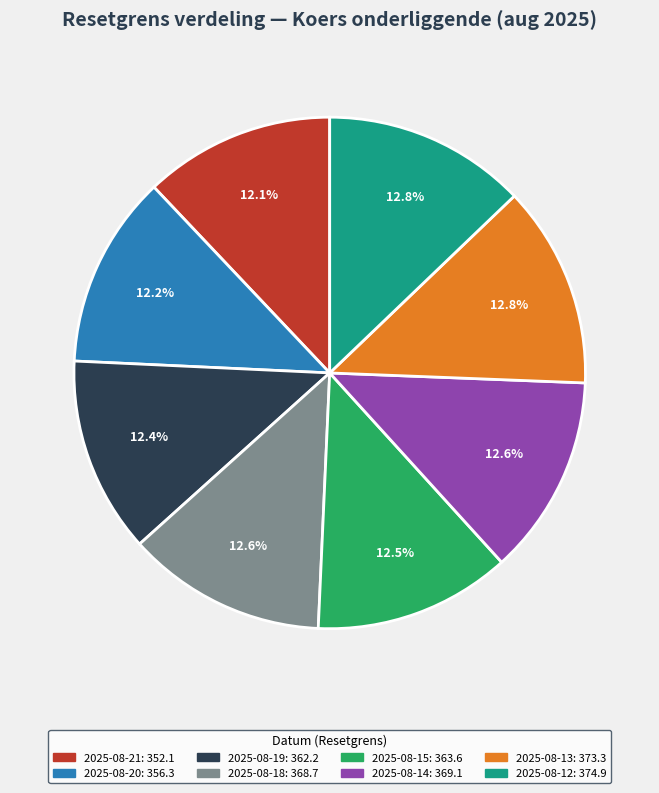

The 2025-08-14 slice represents 13% of the pie. True or false?

True